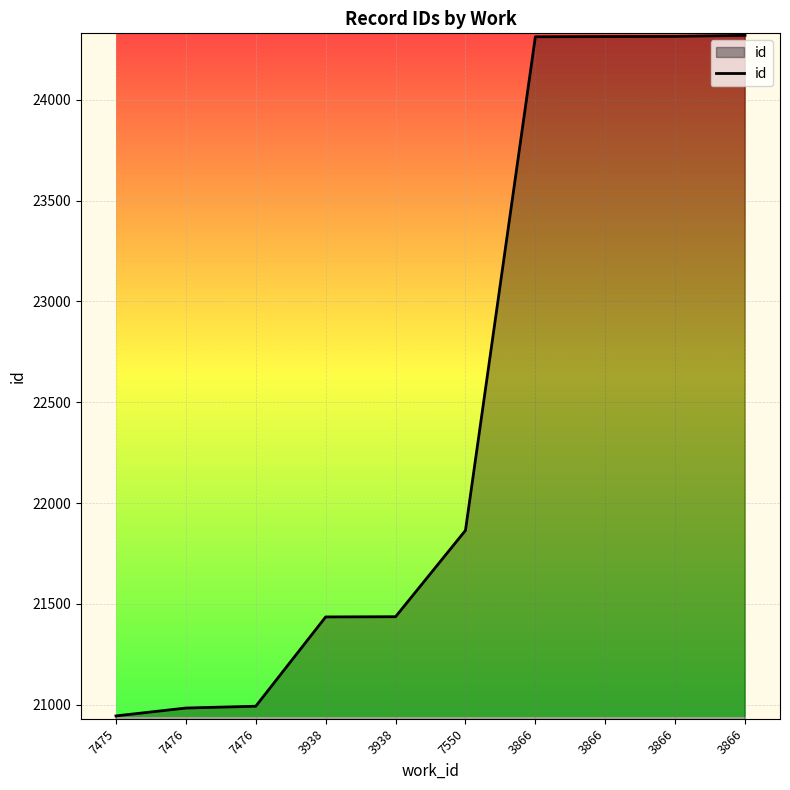

Count the number of categories in the chart.

10